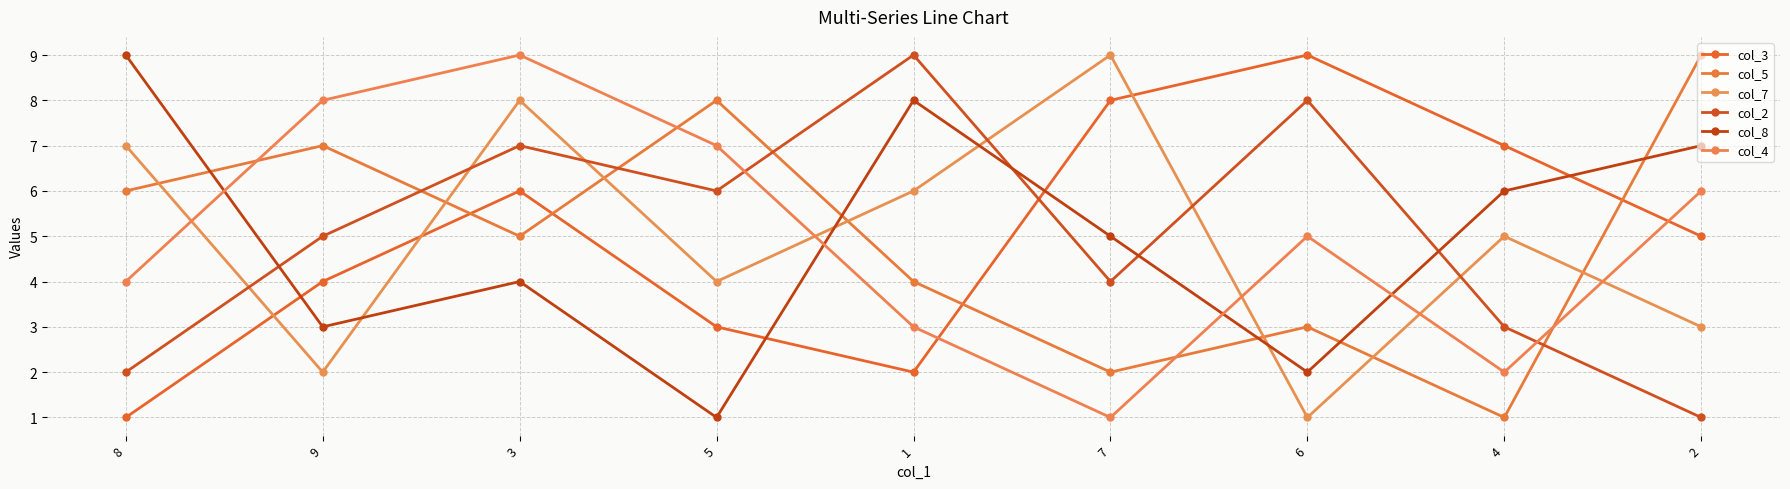

What is the label of the 7th point from the right?

3